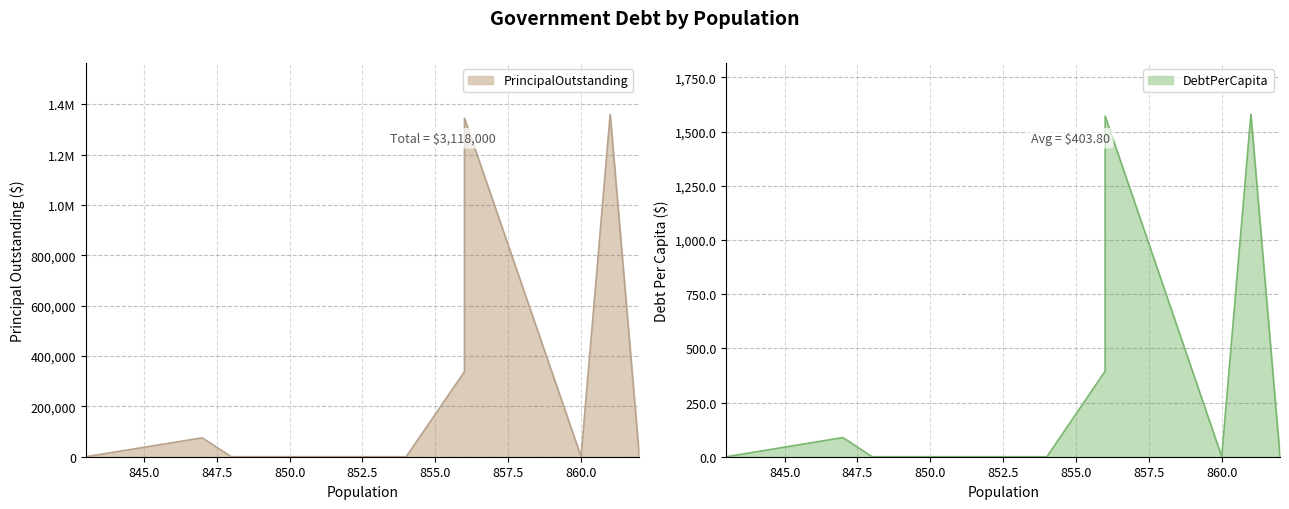

Which has a higher value, Redwater or Thrall?

Thrall